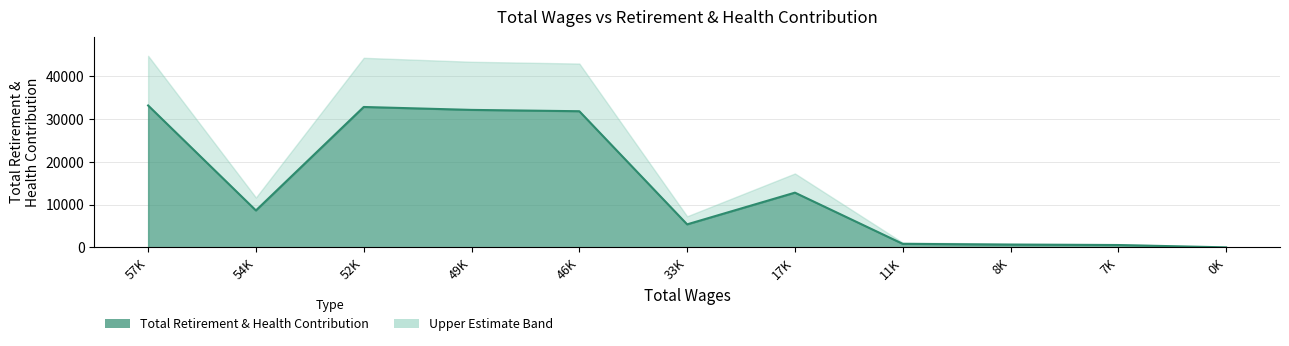

What is the difference between the second highest and second lowest values?

32238